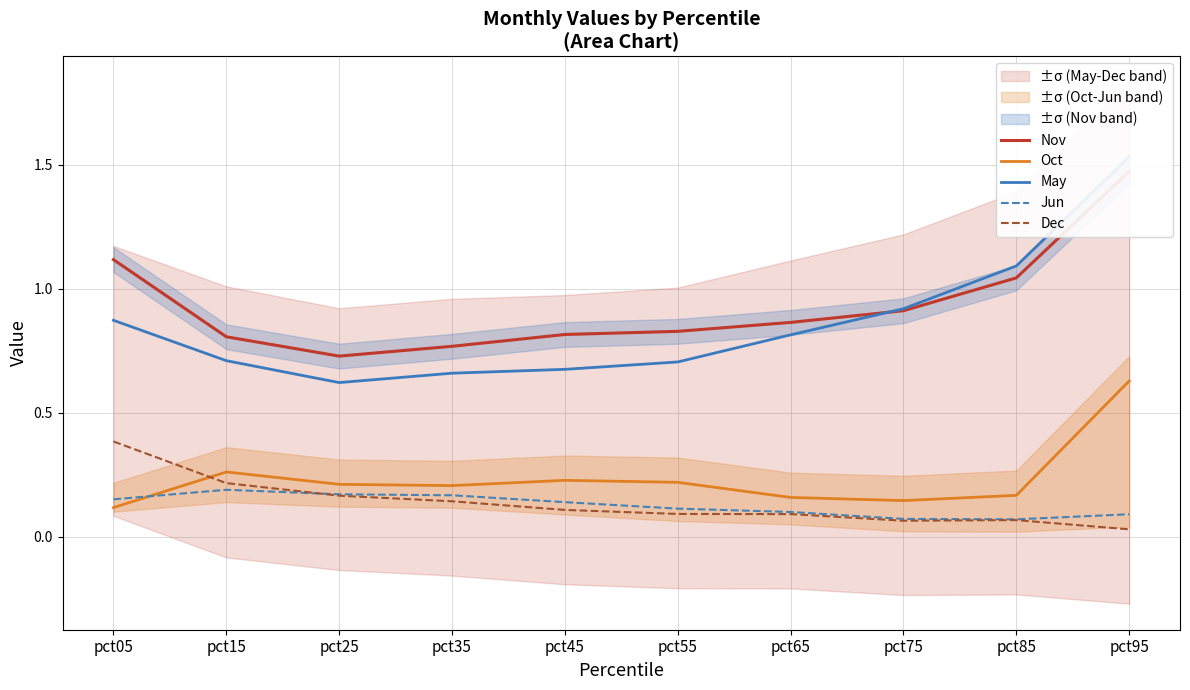

What is the sum of all Jun values?

1.3